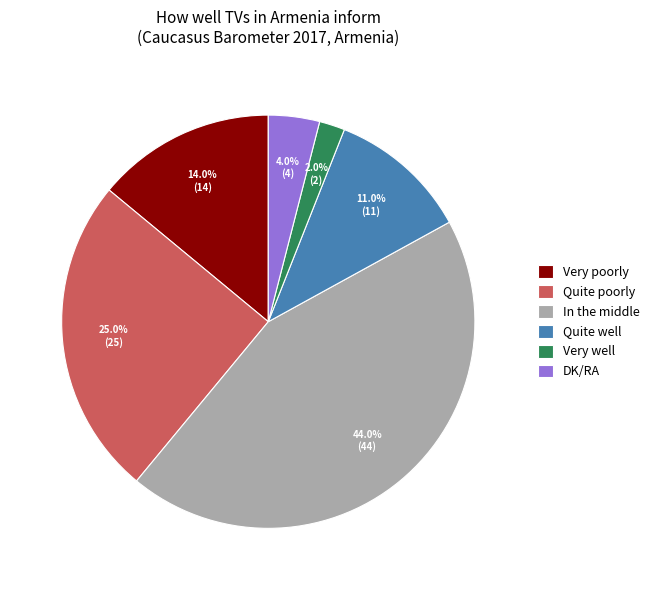

To the nearest percent, what is the difference between the largest and smallest slice percentages?

42%